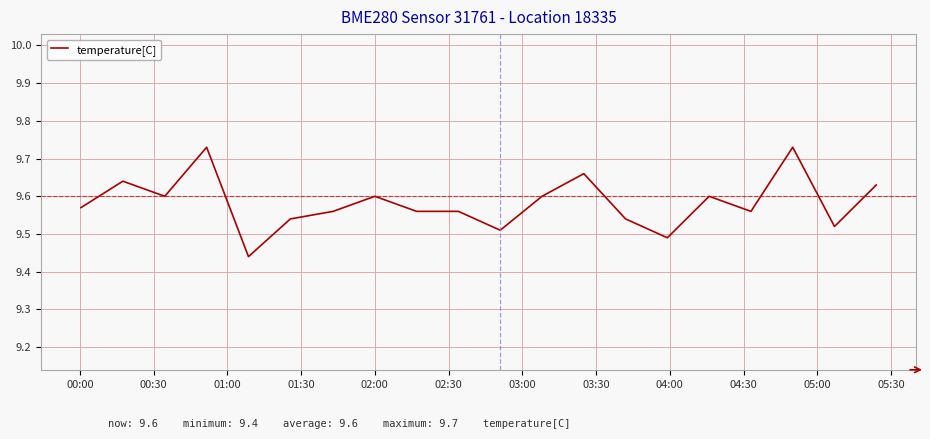

What is the difference between the maximum and minimum values?

0.3